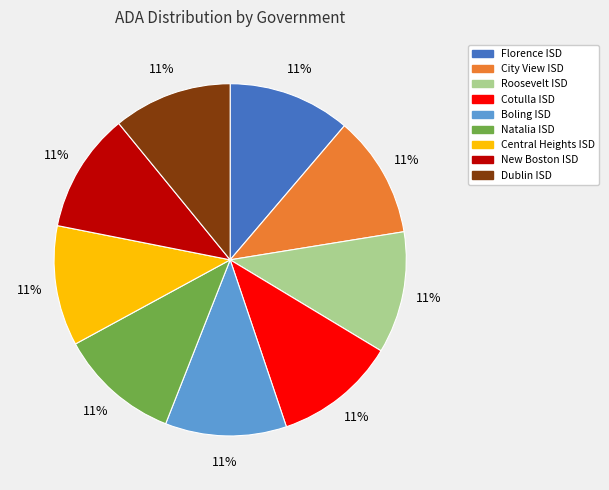

How many segments does this pie chart have?

9